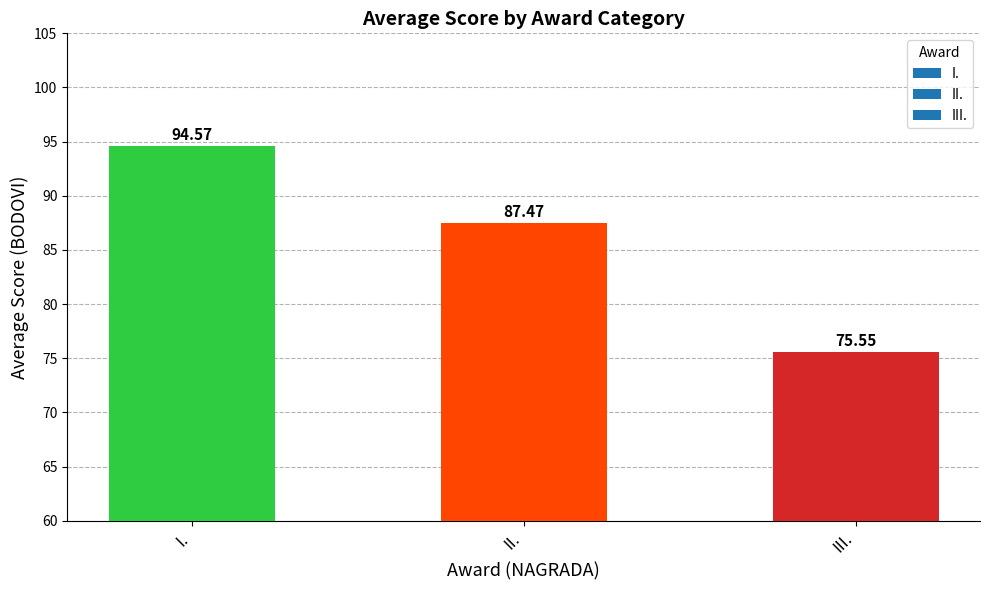

Rank the categories by value from lowest to highest.

III., II., I.